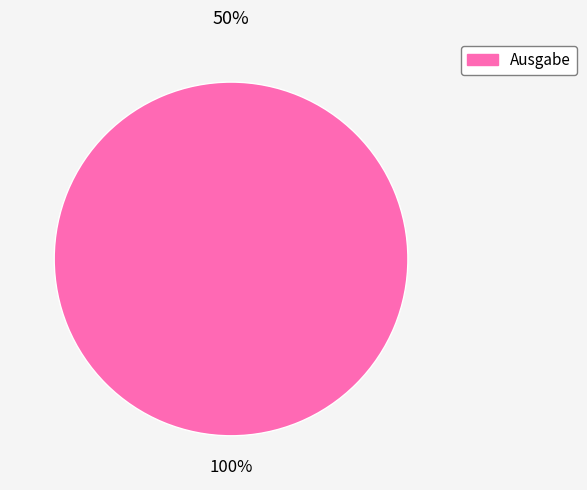

What is the majority slice?

Ausgabe